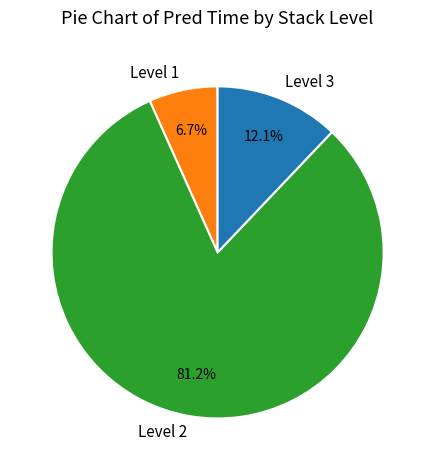

What percentage is NOT represented by Level 3?

87.9%